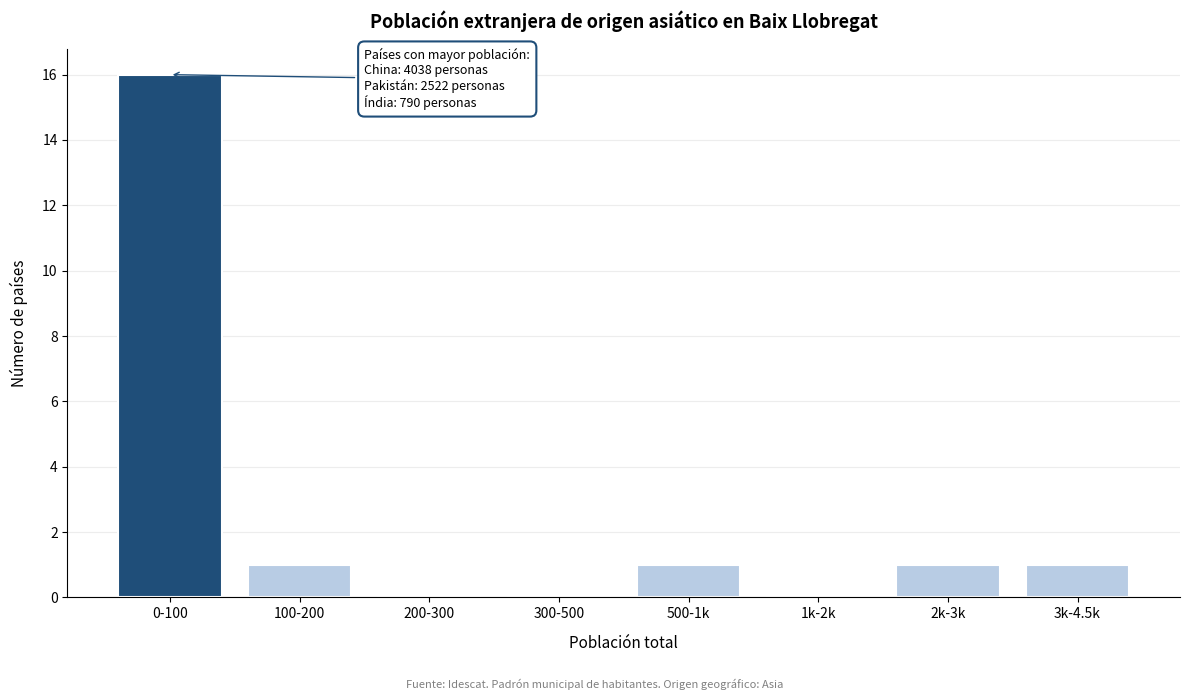

Reading left to right, extract all data points from this chart.

0-100=16	100-200=1	200-300=0	300-500=0	500-1k=1	1k-2k=0	2k-3k=1	3k-4.5k=1